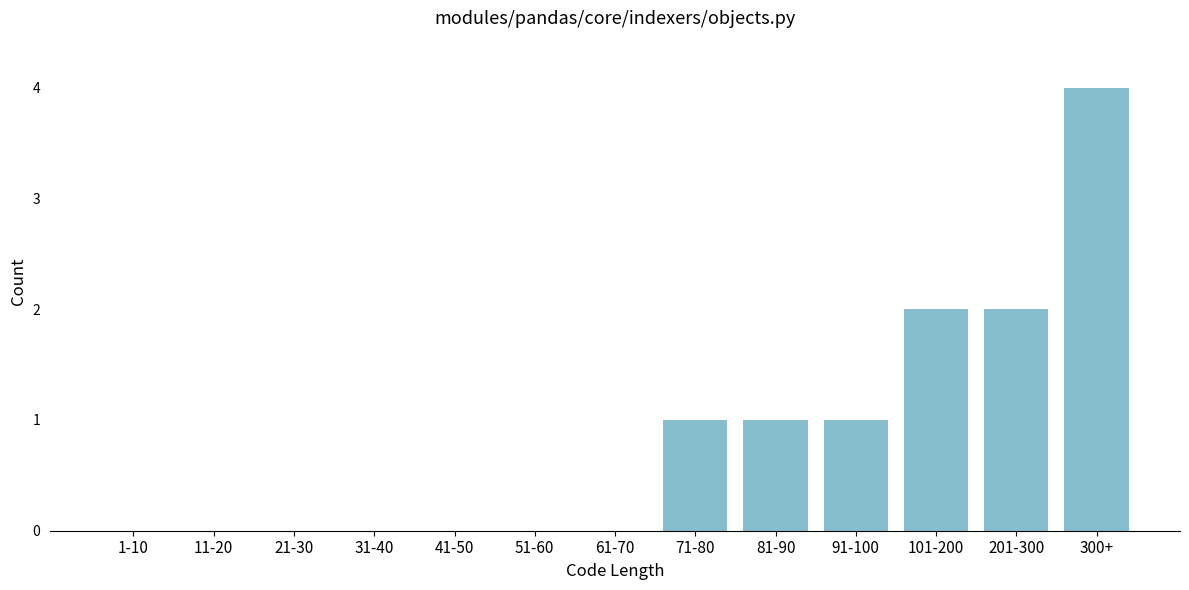

Reading left to right, list all the values displayed in this chart.

1-10=0	11-20=0	21-30=0	31-40=0	41-50=0	51-60=0	61-70=0	71-80=1	81-90=1	91-100=1	101-200=2	201-300=2	300+=4